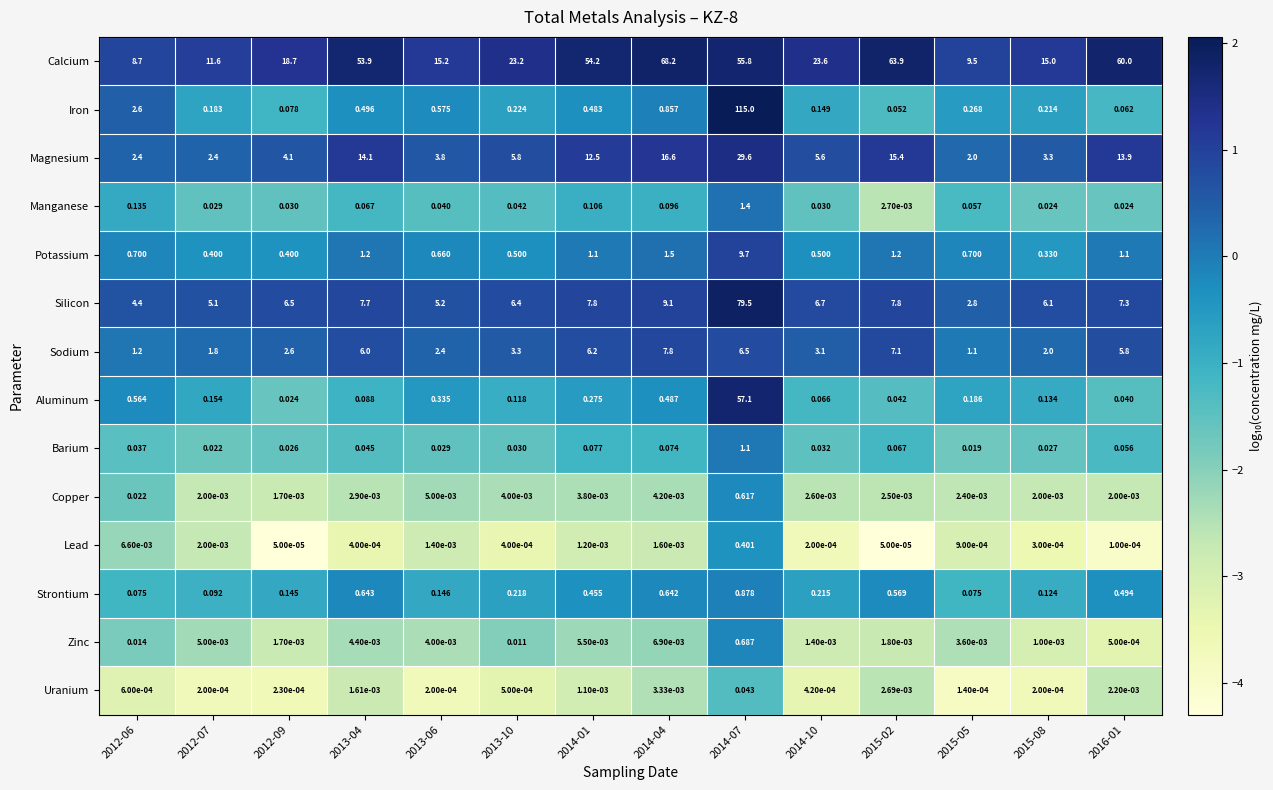

Which series has the largest range (max minus min)?

Iron